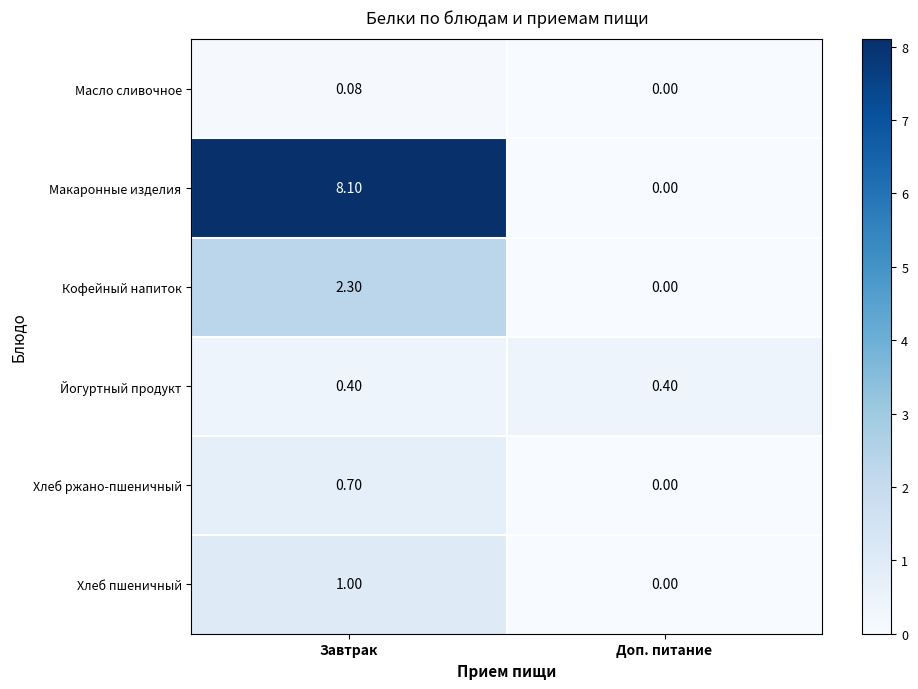

Where is Кофейный напиток nearest to the value 1?

Доп. питание